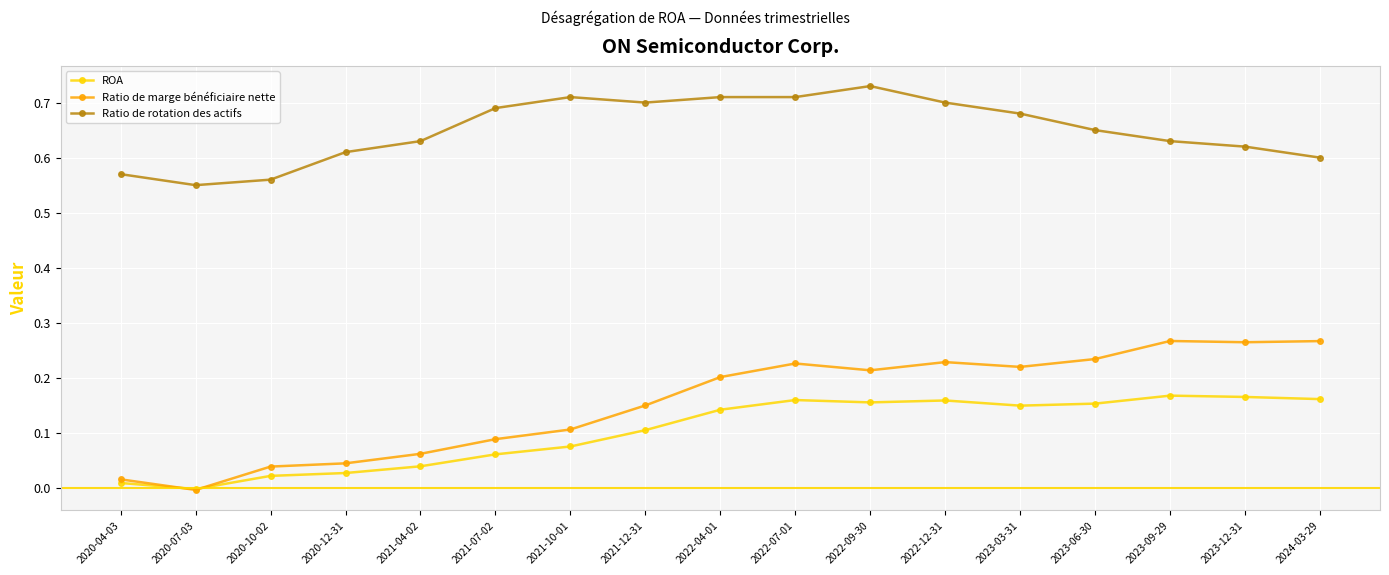

Which series has the widest spread of values?

Ratio de marge bénéficiaire nette